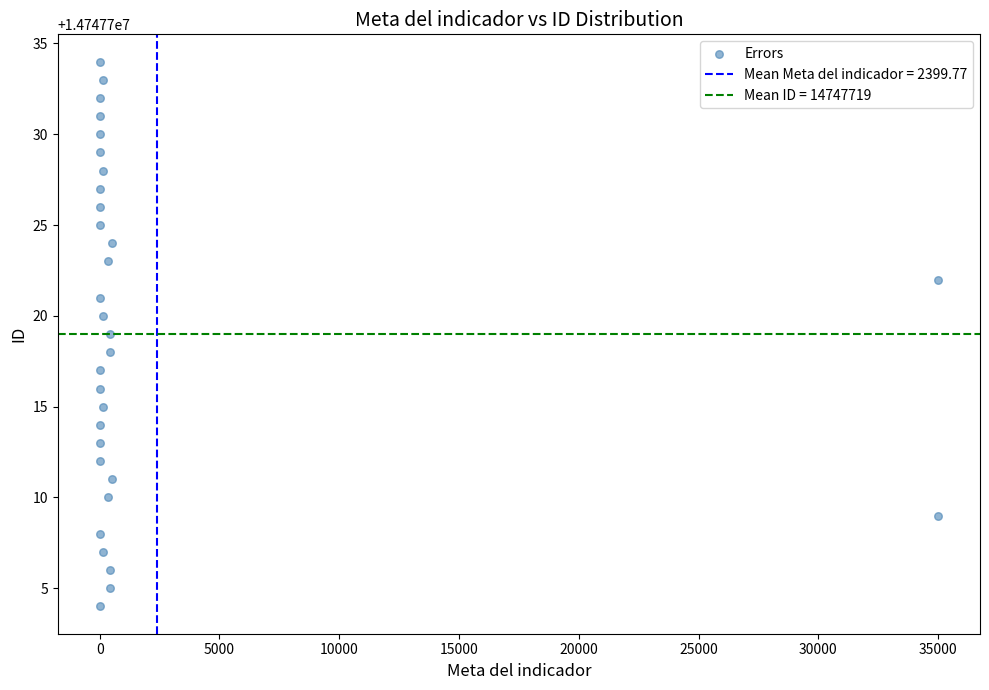

What is the range of Y values (max minus min)?

30